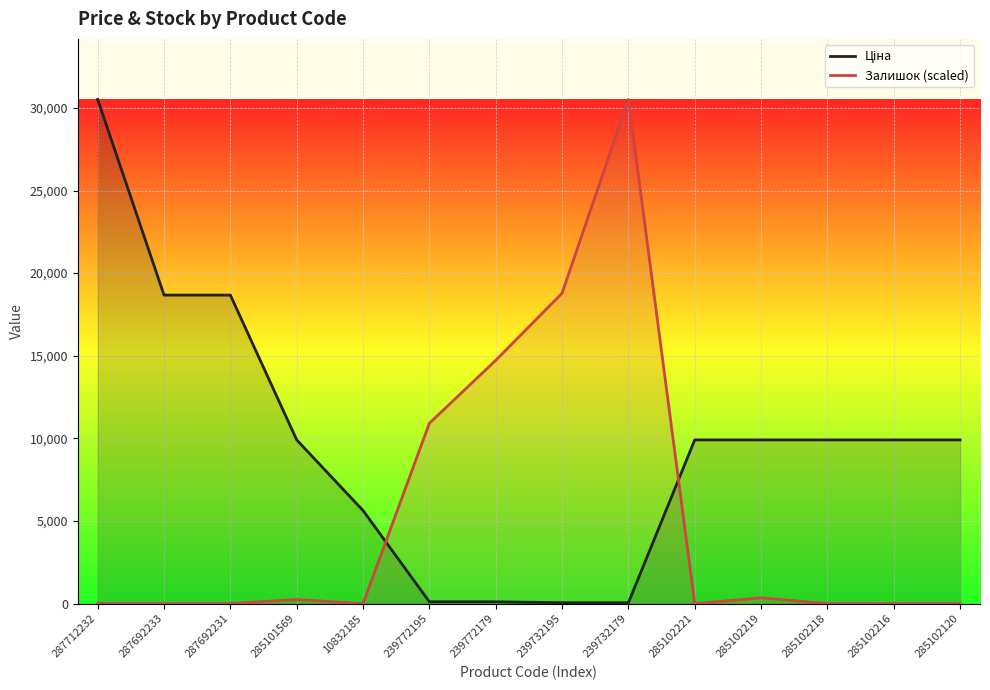

Reading left to right, what are all the values shown in this chart?

Ціна: 287712232=30512.3	287692233=18671.5	287692231=18671.5	285101569=9908.5	10832185=5636.0	239772195=113.3	239772179=113.3	239732195=56.7	239732179=56.7	285102221=9908.5	285102219=9908.5	285102218=9908.5	285102216=9908.5	285102120=9908.5
Залишок (scaled): 287712232=0.0	287692233=0.0	287692231=0.0	285101569=253.8	10832185=0.0	239772195=10915.4	239772179=14723.1	239732195=18784.6	239732179=30512.3	285102221=0.0	285102219=355.4	285102218=0.0	285102216=0.0	285102120=0.0